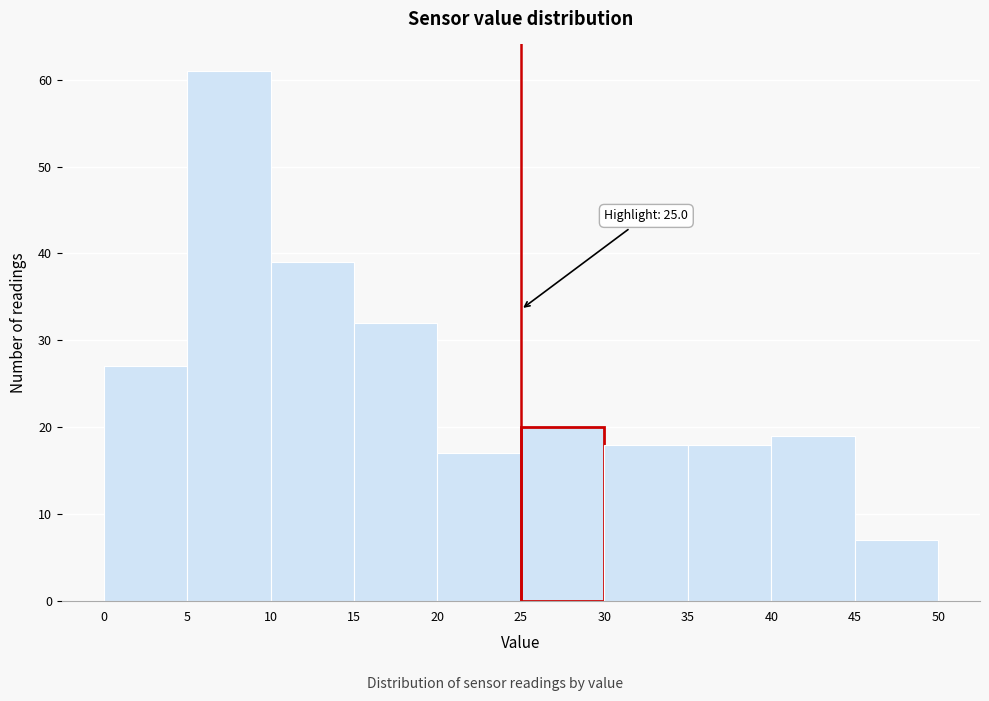

Over which range of the x-axis is the bar tallest?

5 to 10